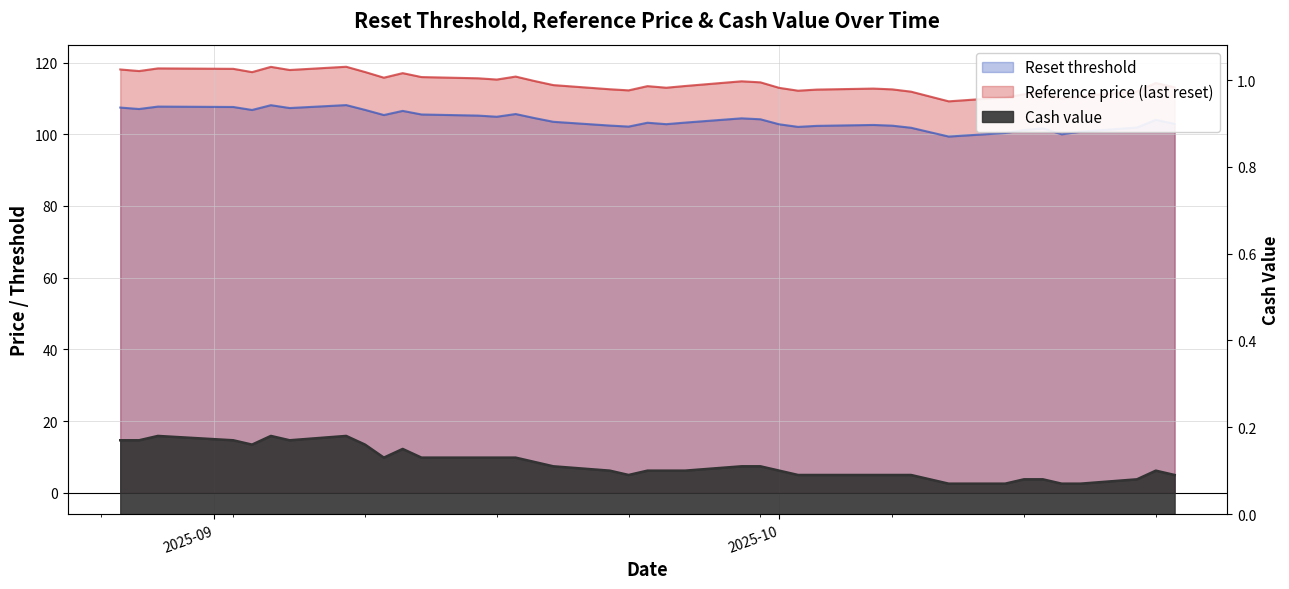

What are all the series names shown in the legend?

Reset threshold, Reference price (last reset), Cash value